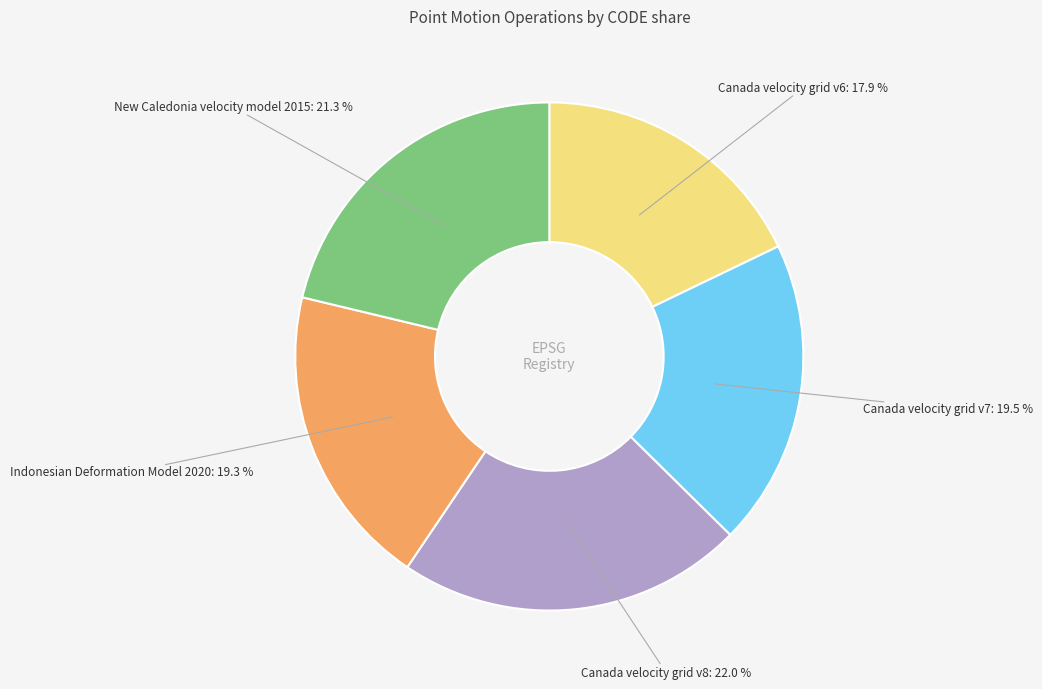

Is there a majority slice in this chart?

No